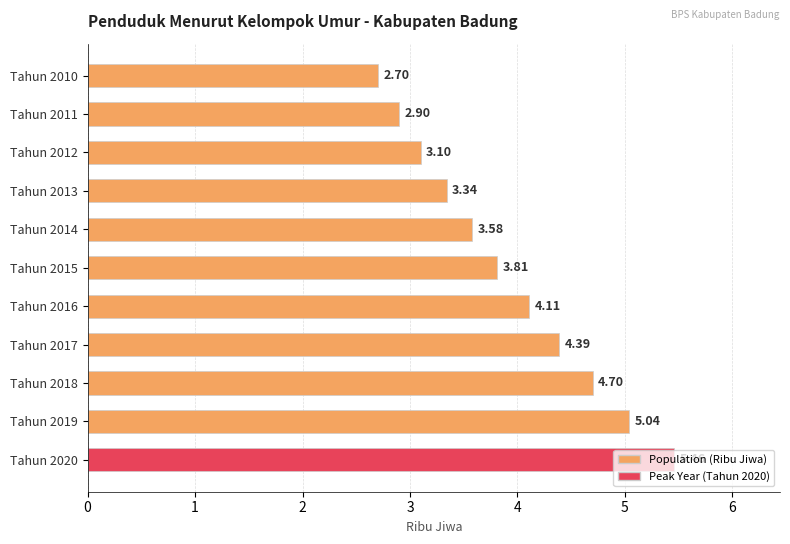

What is the difference between the maximum and second lowest values?

2.6